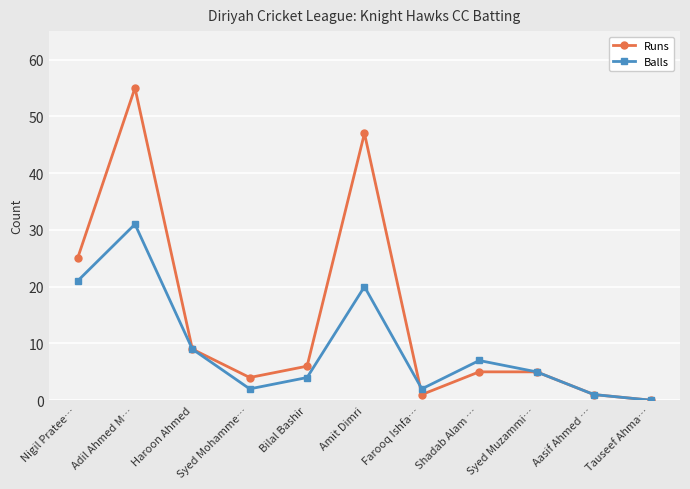

Where is Balls nearest to the value 15?

Amit Dimri